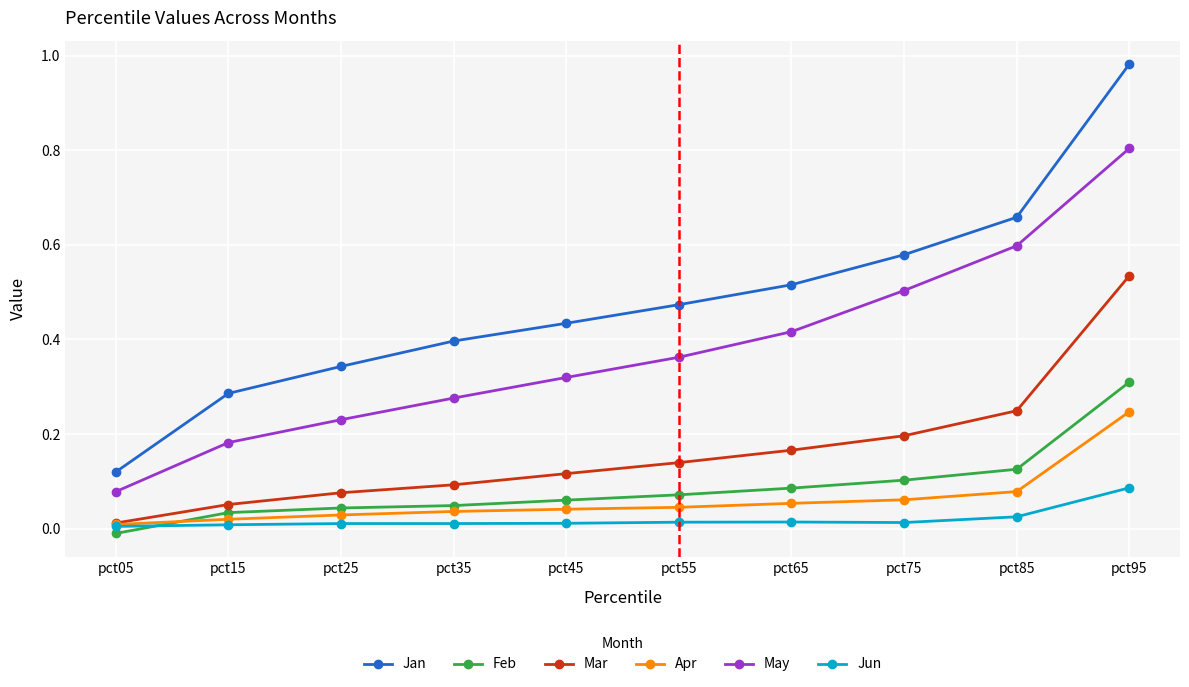

Rank the series at pct25 from highest to lowest value.

Jan, May, Mar, Feb, Apr, Jun